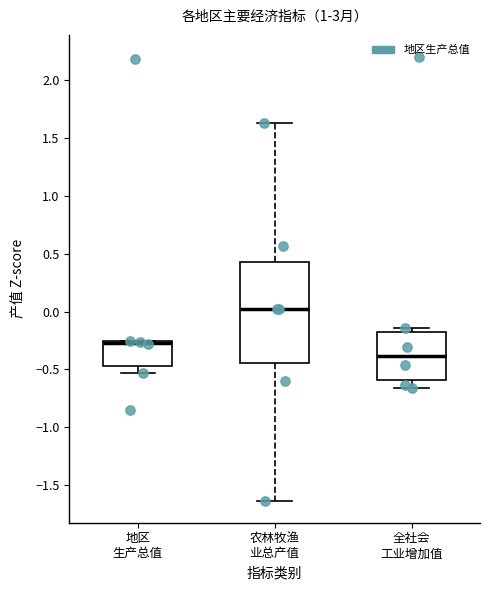

Reading left to right, transcribe this box plot: for each box, give where its median line is, the range the box spans, and where its two whiskers end, as read against the y-axis. The values are not printed on the chart, so give them approximately, as read against the axis.

地区 生产总值: median -0.25 (drawn on the box's upper edge), box -0.45 to -0.25, whiskers -0.55 to -0.25
农林牧渔 业总产值: median 0.00, box -0.45 to 0.45, whiskers -1.65 to 1.65
全社会 工业增加值: median -0.40, box -0.60 to -0.20, whiskers -0.65 to -0.15